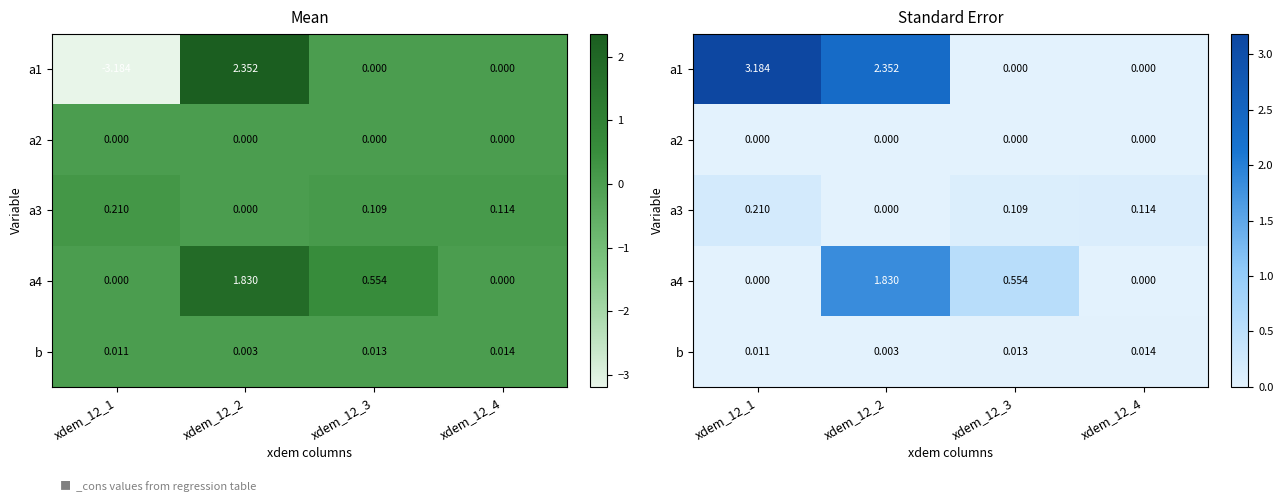

Between xdem_12_2 and xdem_12_3, which series saw the biggest shift?

a1